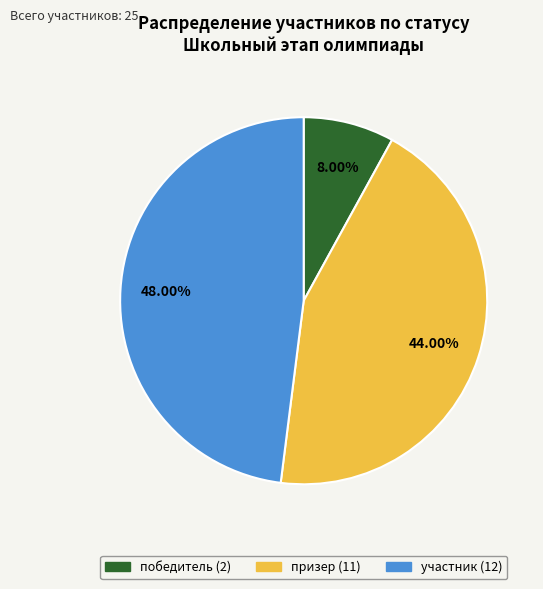

Does any single category account for the majority?

No